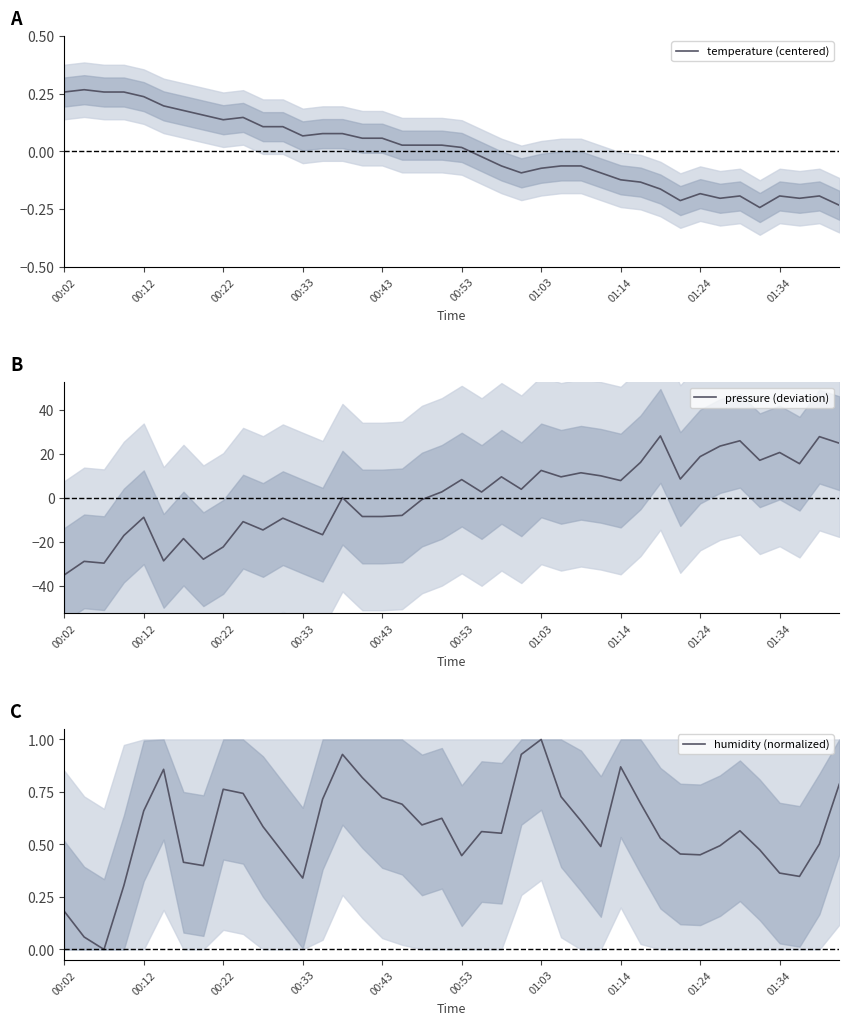

Which category has the highest value across all series?

30